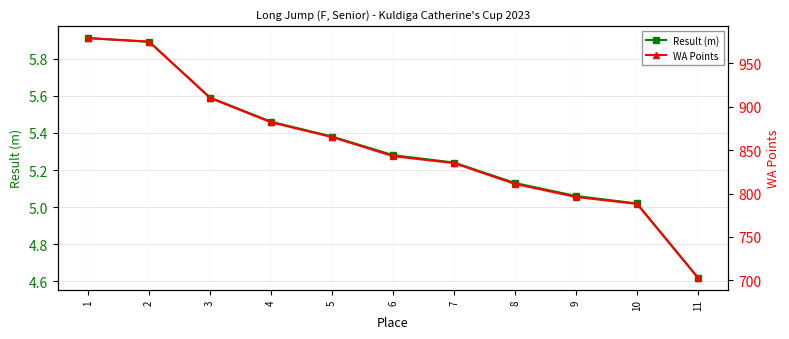

List the labels in order of WA Points value, largest first.

1, 2, 3, 4, 5, 6, 7, 8, 9, 10, 11